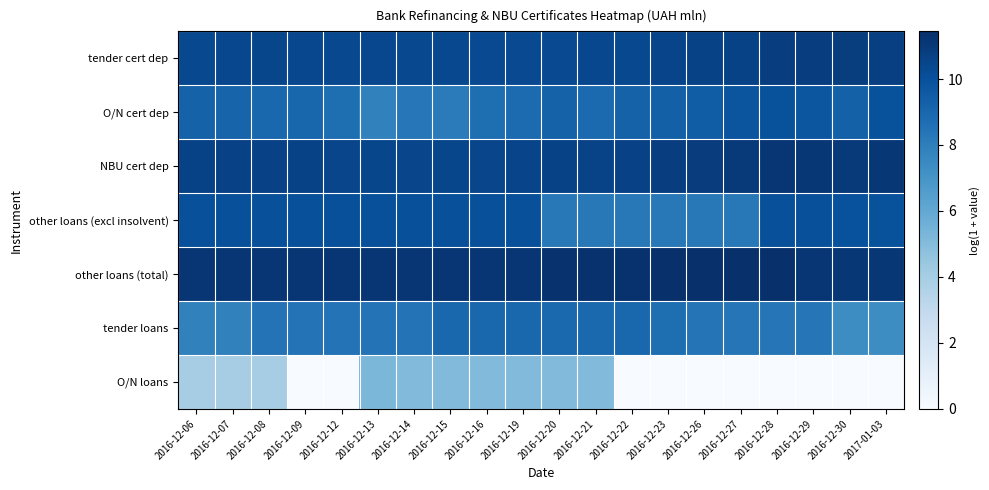

What is the difference between the highest and lowest values at 2016-12-26?

11.4